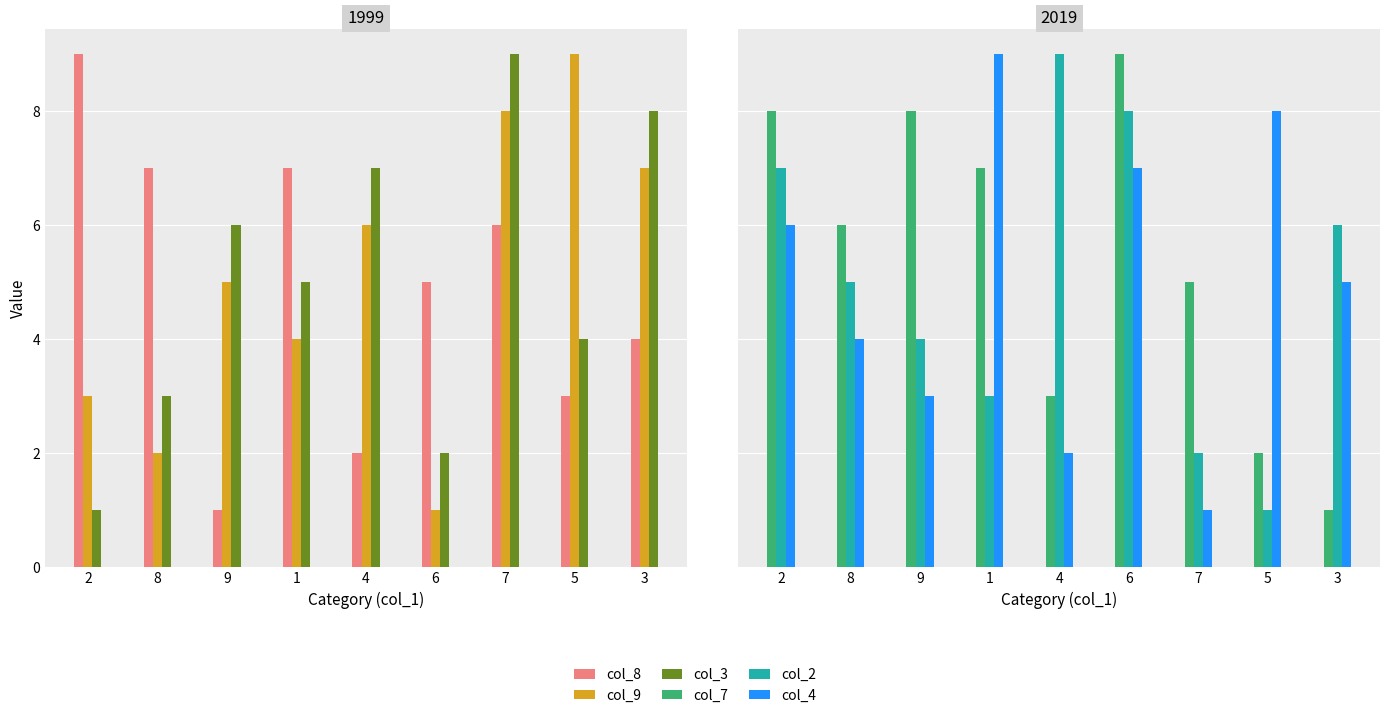

How many data points does each series have?

9